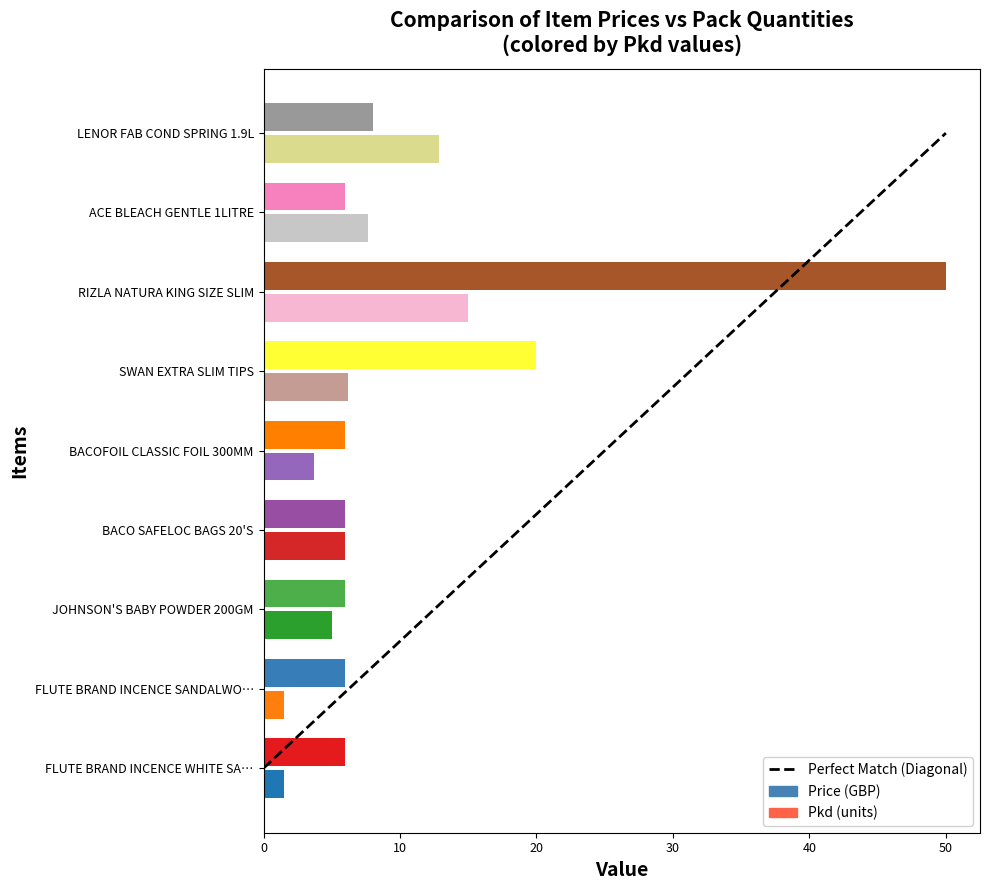

Is it true that Price (GBP) equals 1.5 at FLUTE BRAND INCENCE WHITE SA…?

True